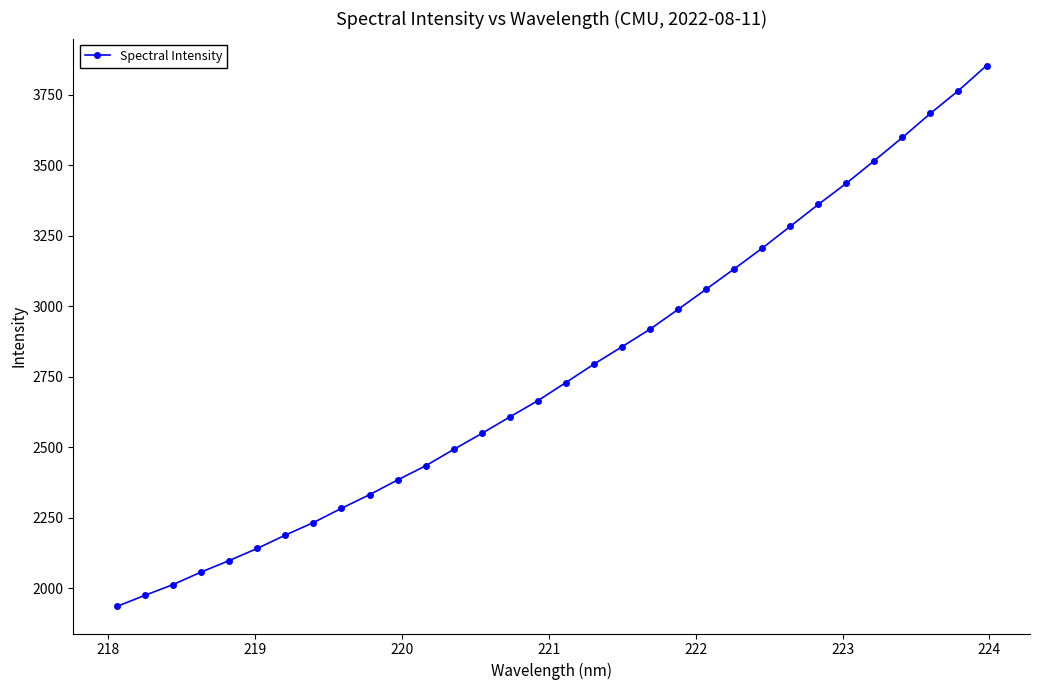

What is the difference between the maximum and second lowest values?

1877.1